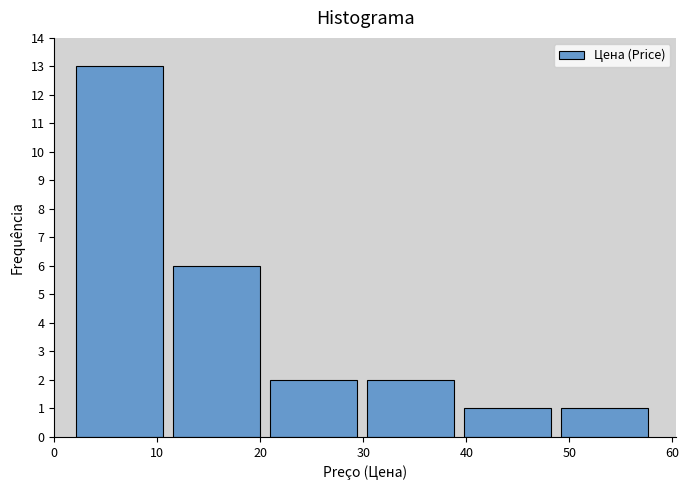

Which range on the x-axis has the tallest bar?

2 to 11